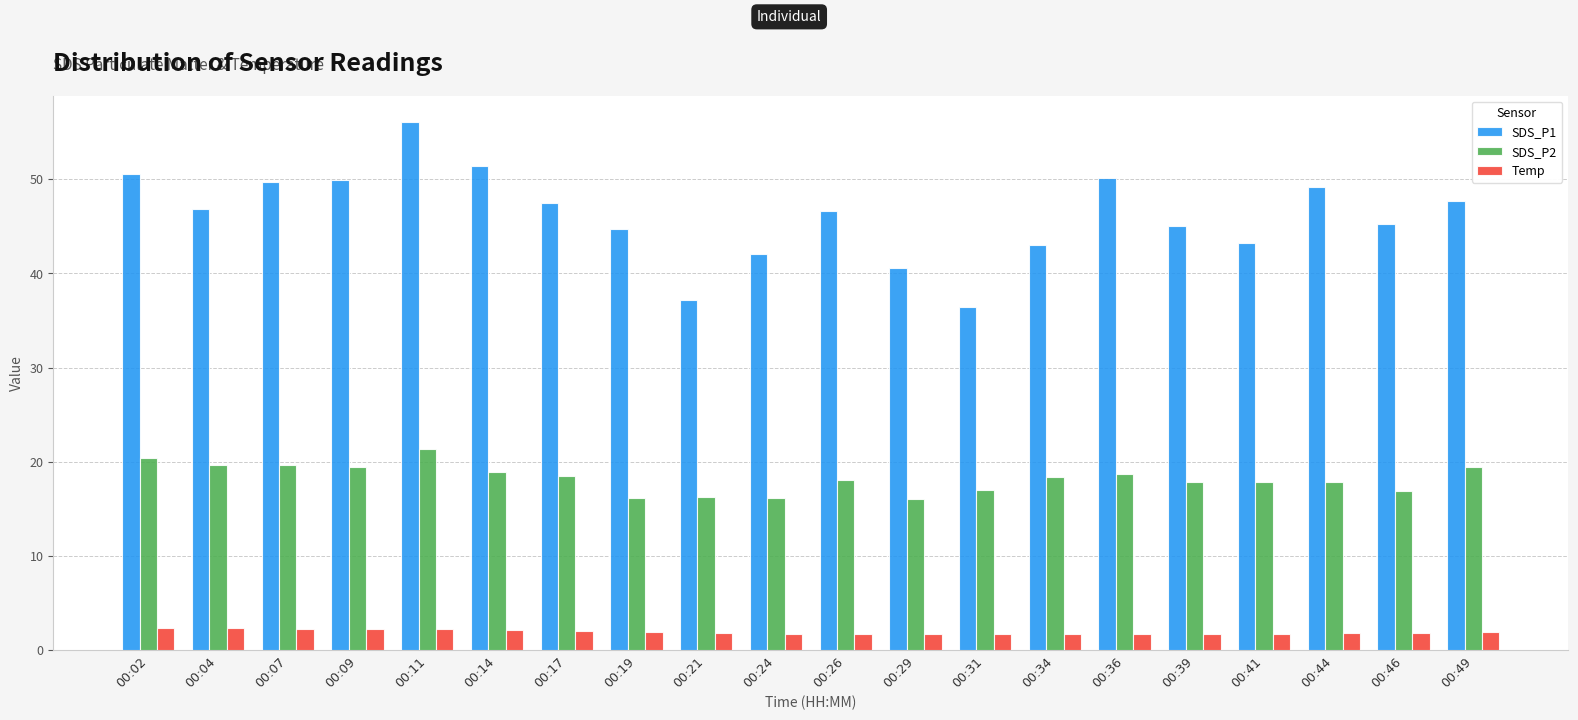

What is the value of the Temp bar at the 11th from the left?

1.7